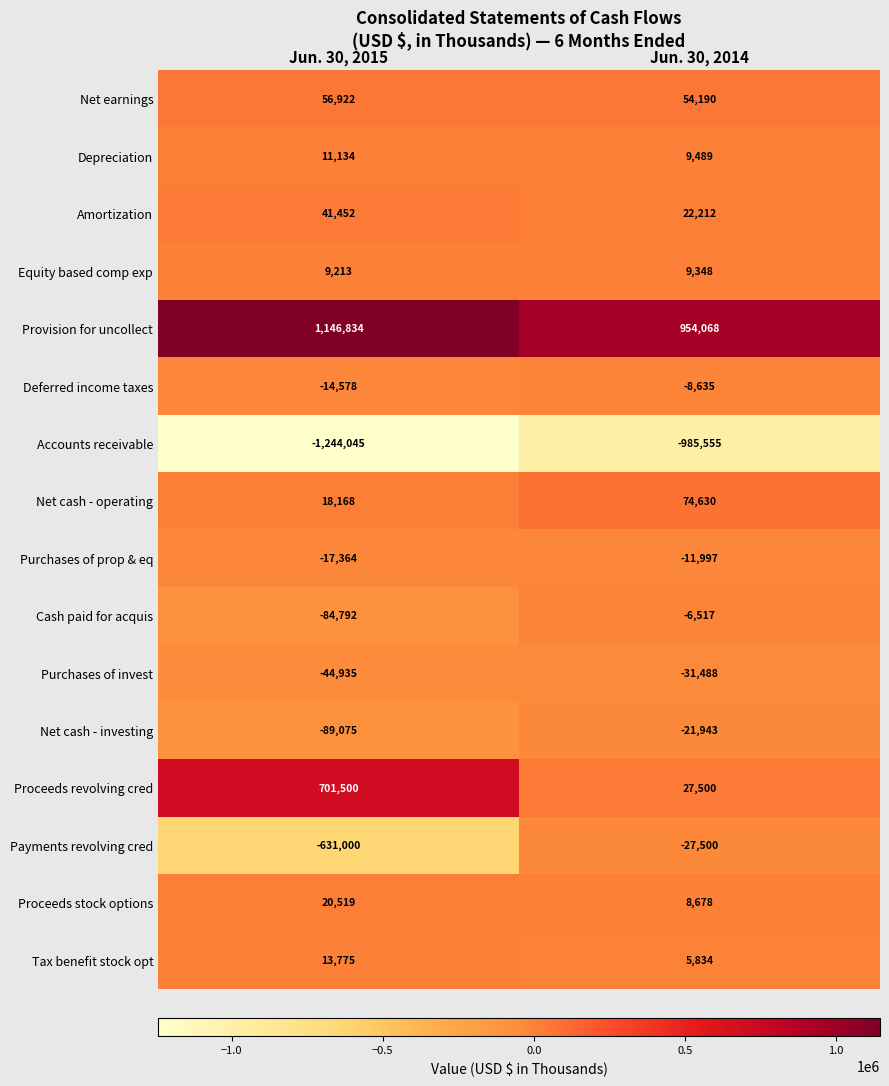

Rank the series at Jun. 30, 2014 from lowest to highest value.

Accounts receivable, Purchases of invest, Payments revolving cred, Net cash - investing, Purchases of prop & eq, Deferred income taxes, Cash paid for acquis, Tax benefit stock opt, Proceeds stock options, Equity based comp exp, Depreciation, Amortization, Proceeds revolving cred, Net earnings, Net cash - operating, Provision for uncollect